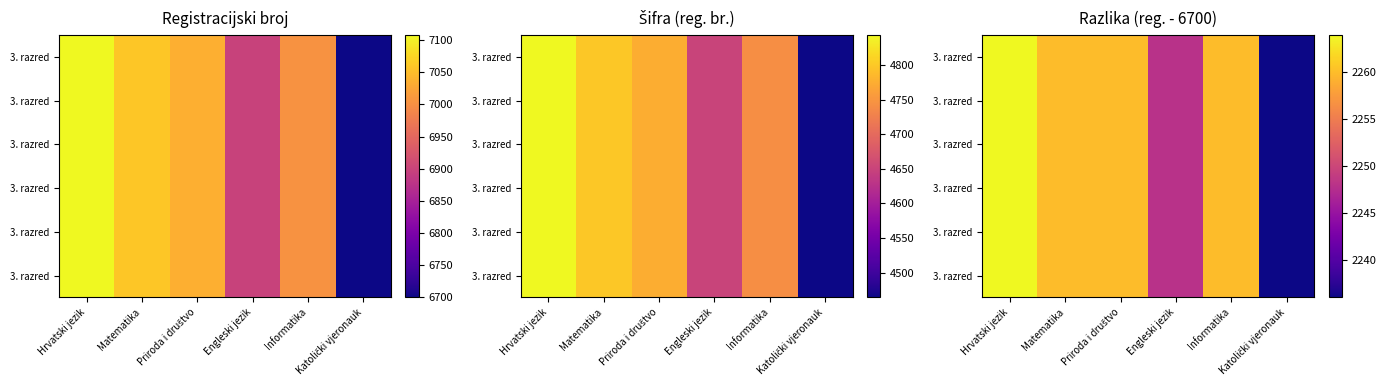

Count the number of data series in this chart.

6